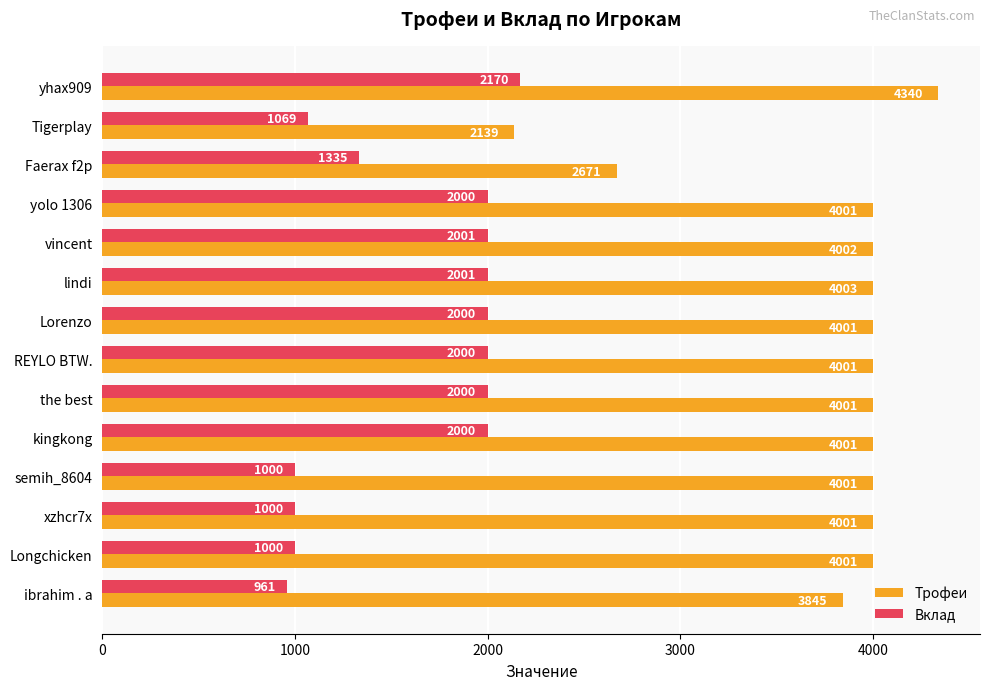

Which series has the largest range (max minus min)?

Трофеи